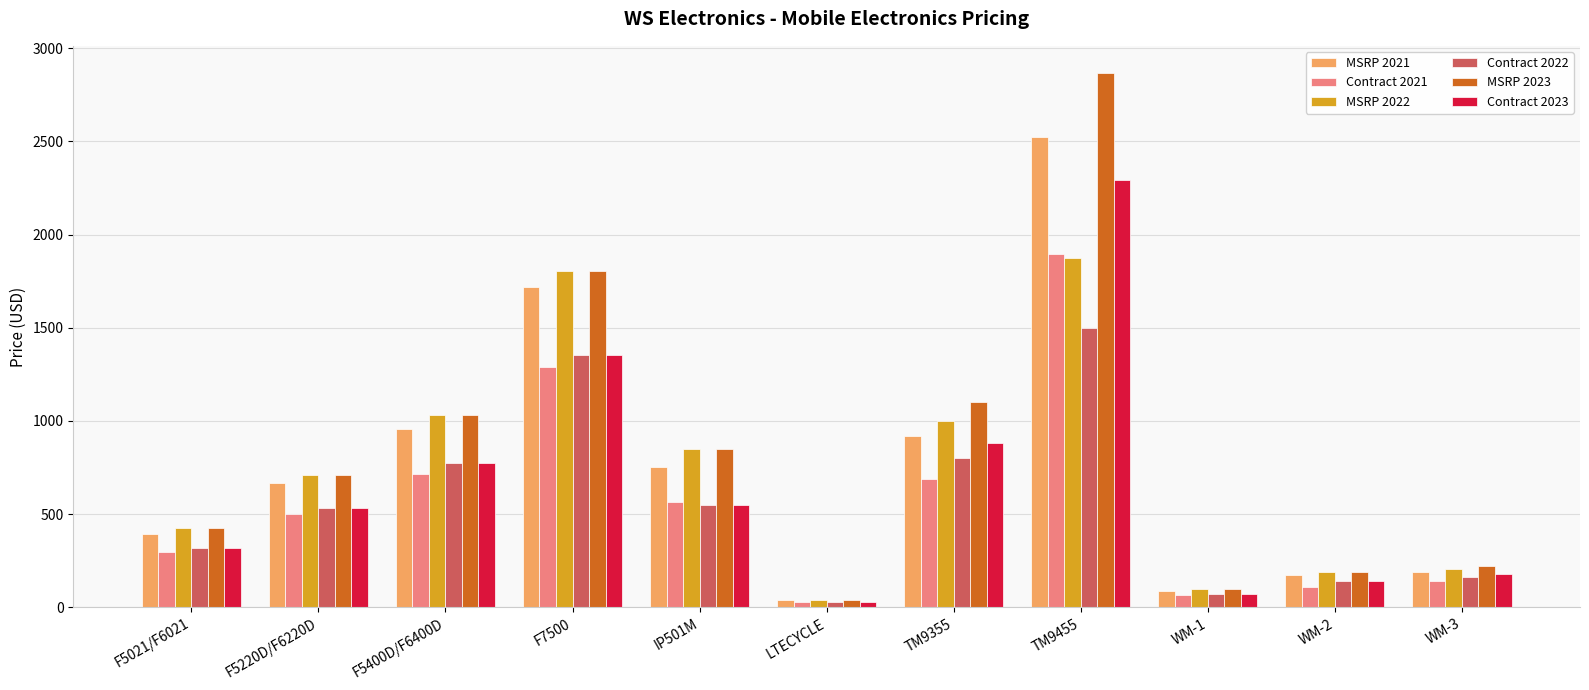

What is the difference between the maximum and minimum values in the MSRP 2023 series?

2829.0